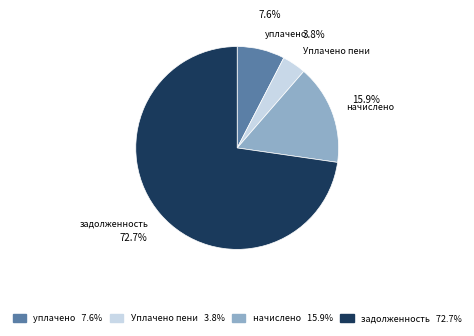

How many segments does this pie chart have?

4